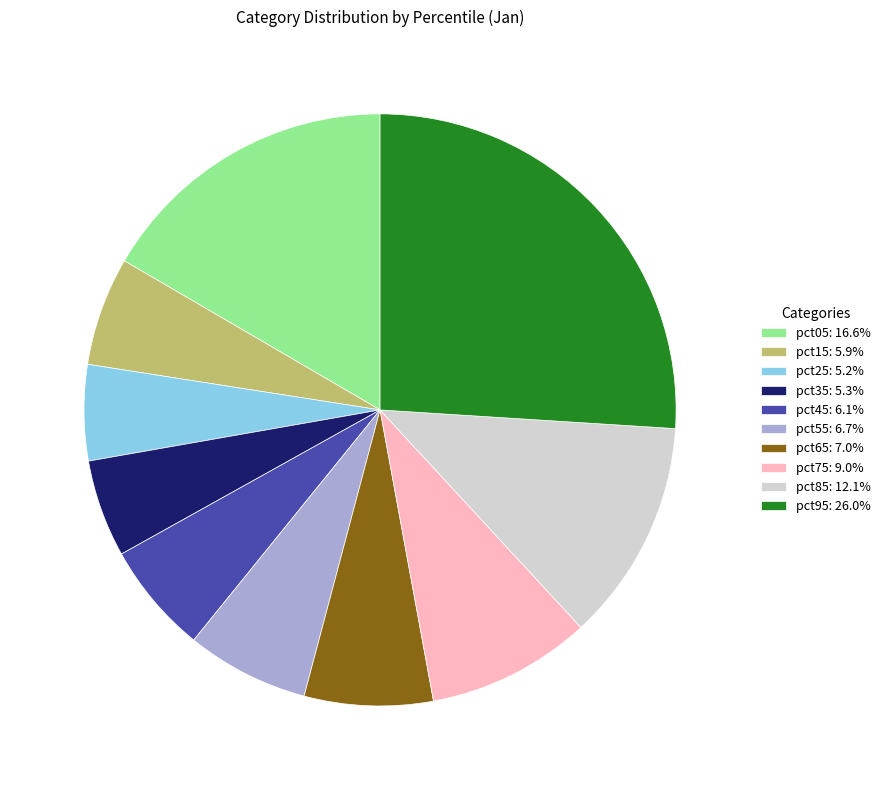

Combined, do pct45: 6.1% and pct65: 7.0% account for over 50%?

No